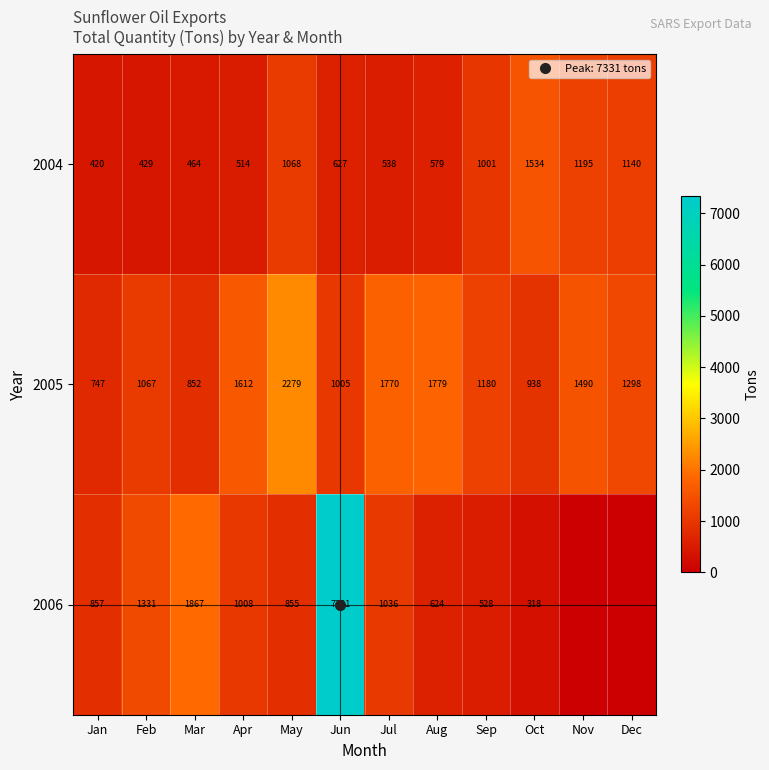

Which category has the highest value in the 2004 series?

Oct